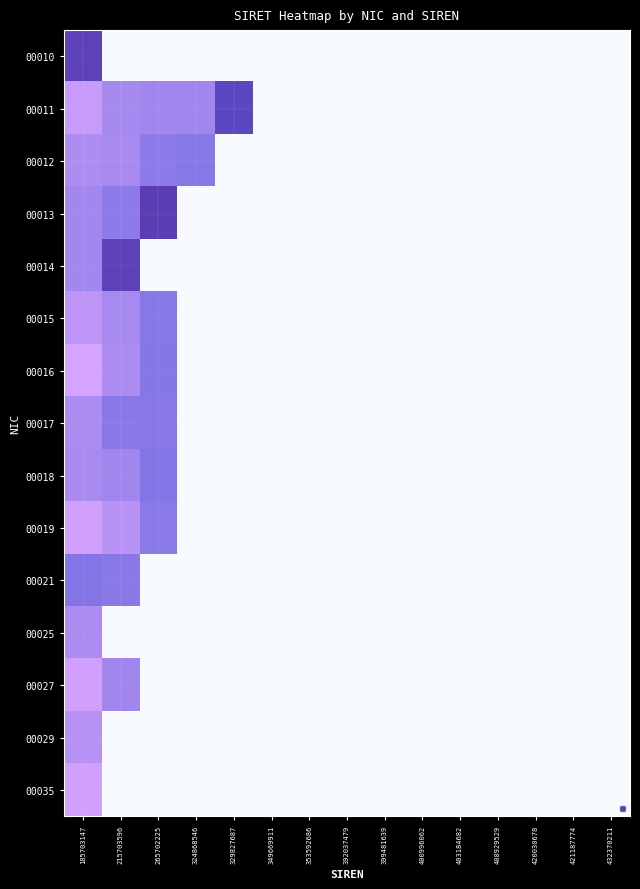

Between 215703596 and 324868546, which is larger?

215703596